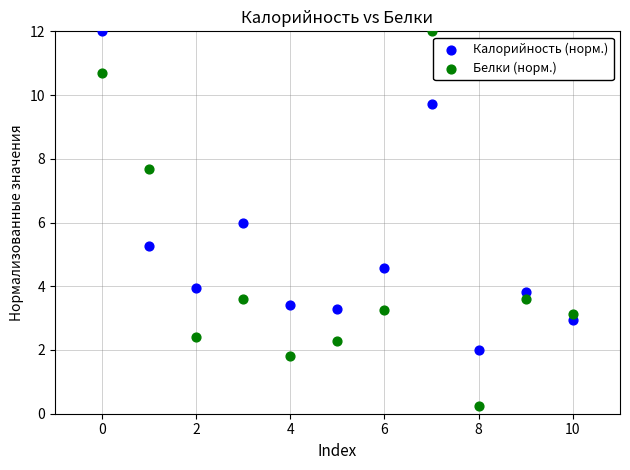

Which series reaches the minimum Y coordinate?

Белки (норм.)